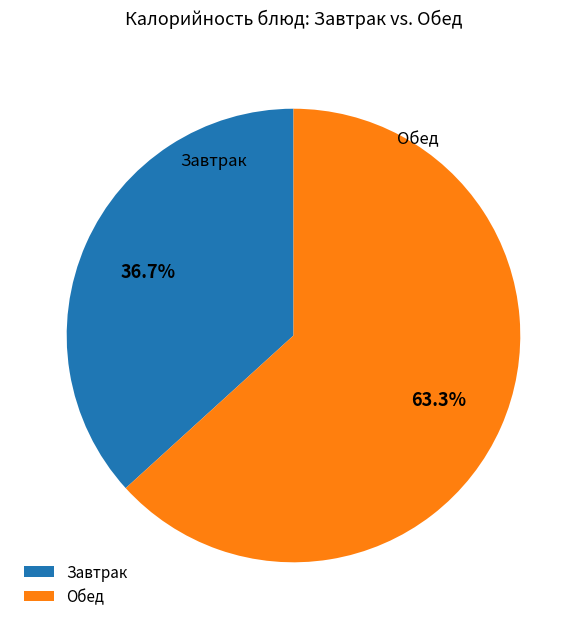

What is the total percentage of Завтрак and Обед?

100.0%